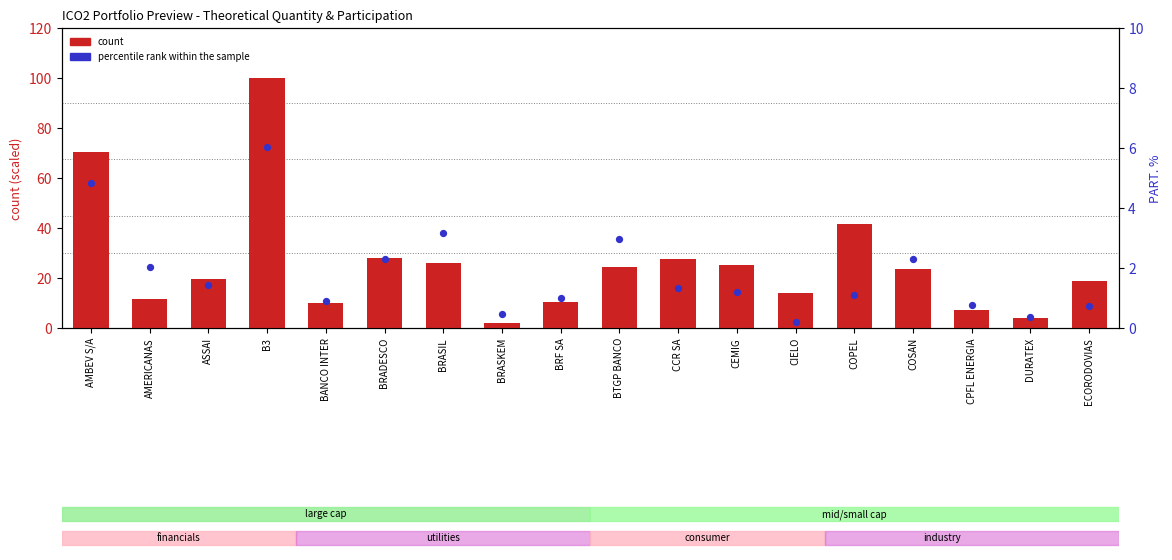

Which series has the largest total across all categories?

count